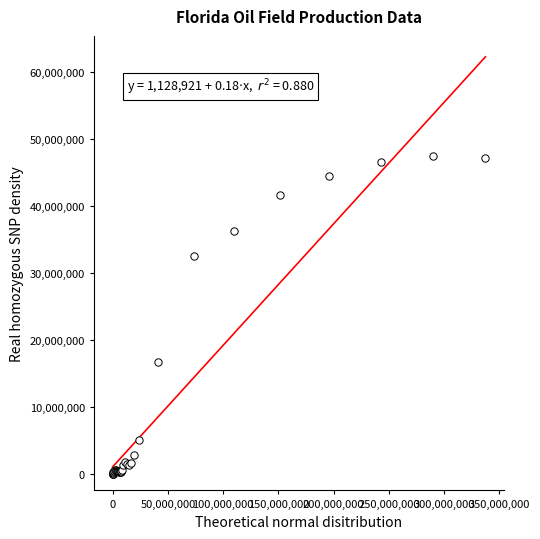

What Y value in the scatter plot is closest to 23770142?

16720155